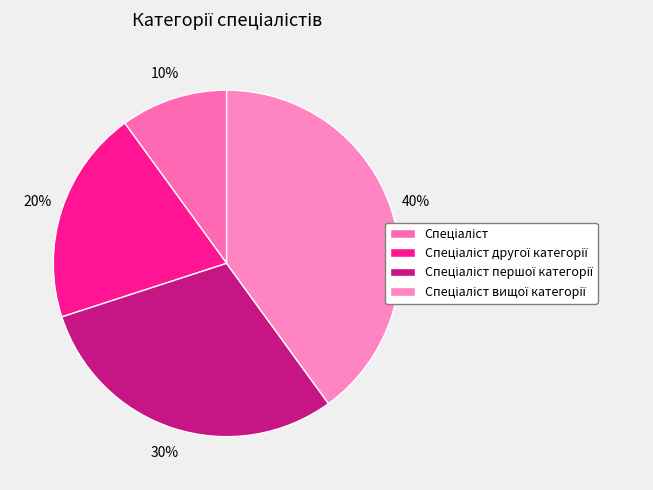

The Спеціаліст вищої категорії slice represents 40% of the pie. True or false?

True